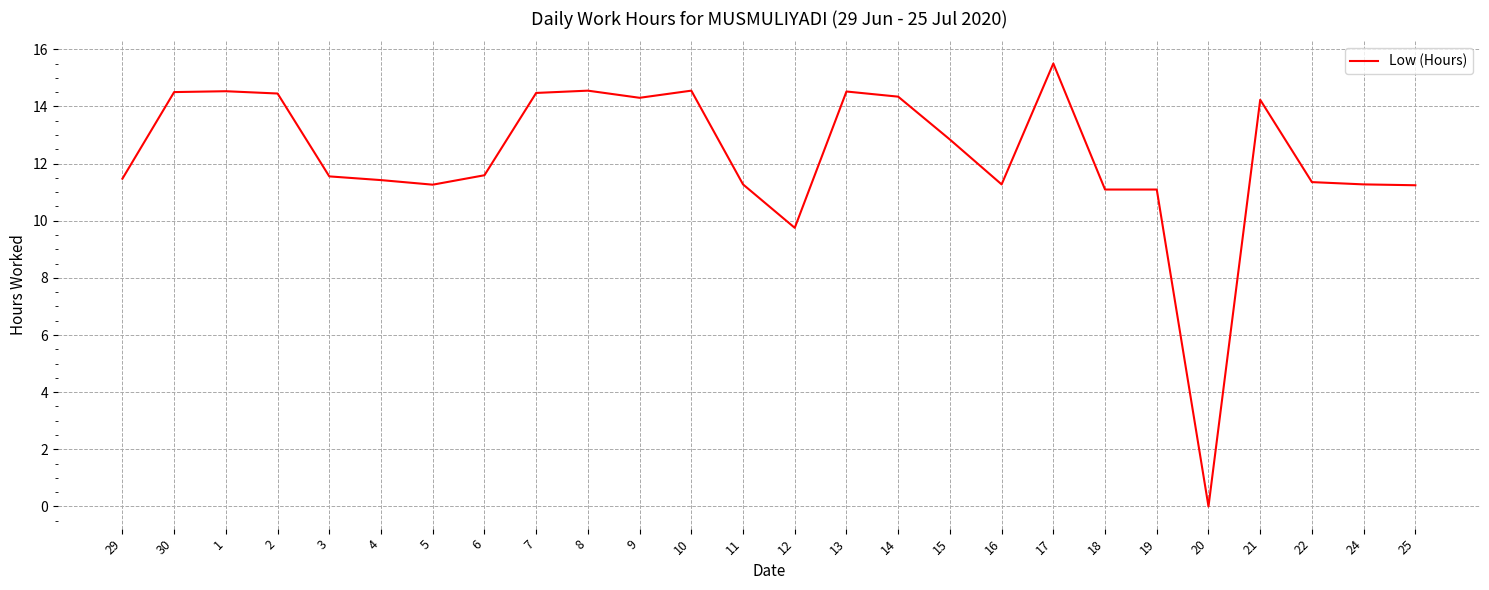

How many lines are shown in the chart?

1